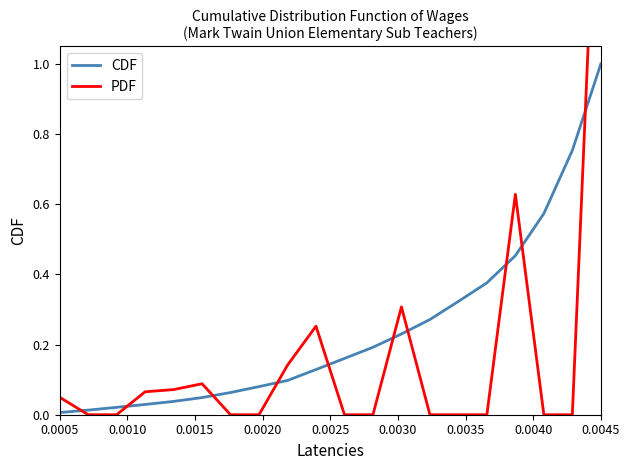

List the series in order of their overall mean, highest first.

CDF, PDF